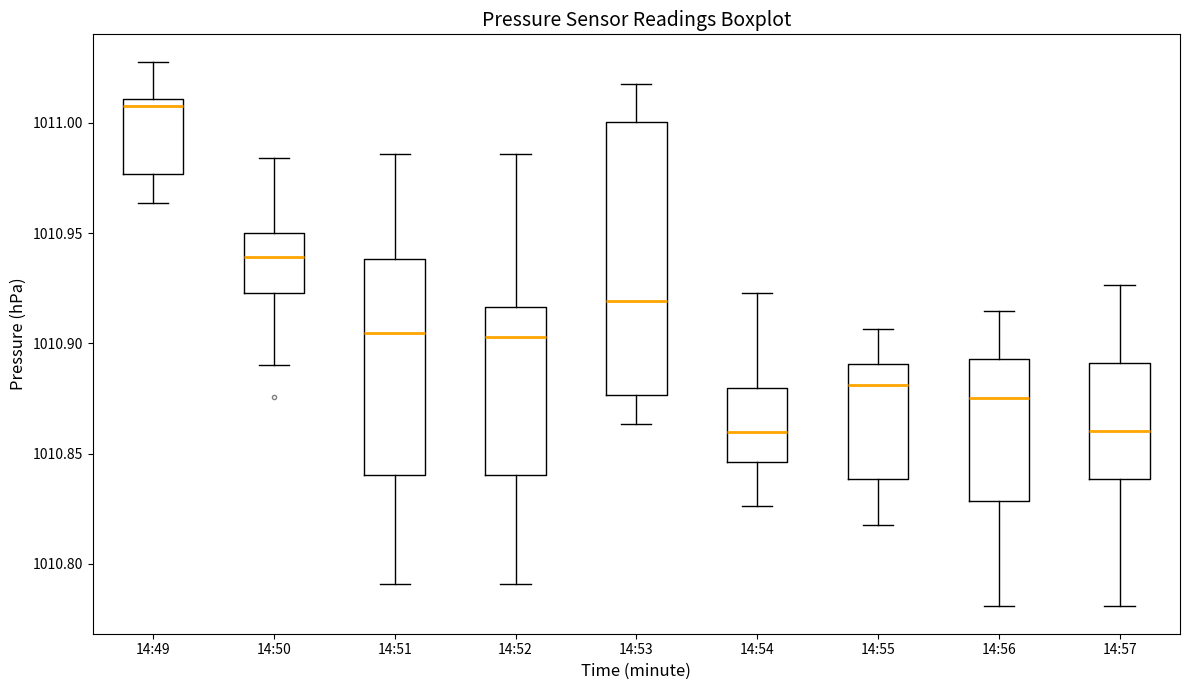

Where does the upper whisker of the box for 14:49 end on the y-axis? The values are not printed on the chart, so give them approximately, as read against the axis.

1011.030